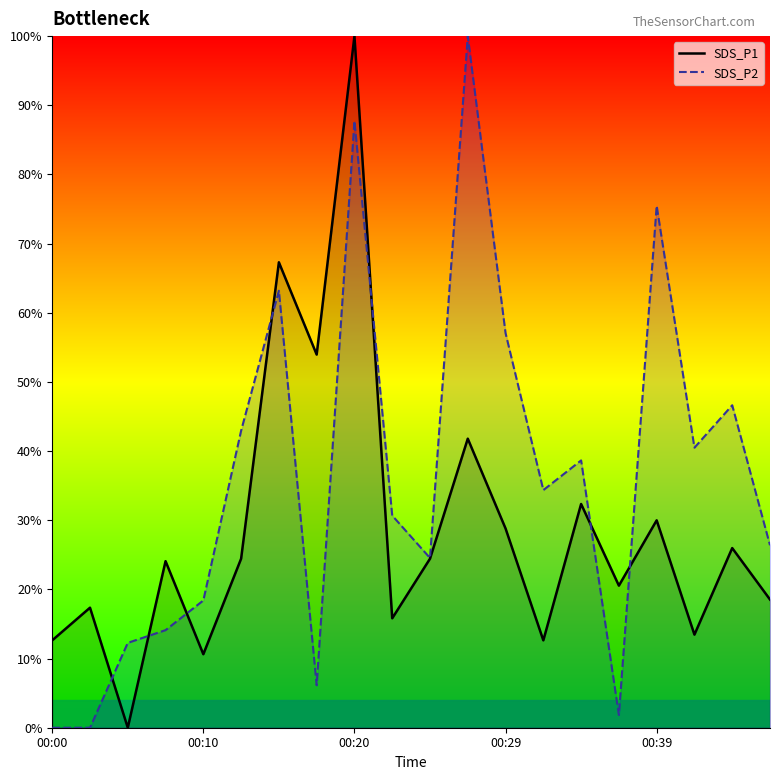

Which series changed the most between 00:00 and 00:39?

SDS_P2